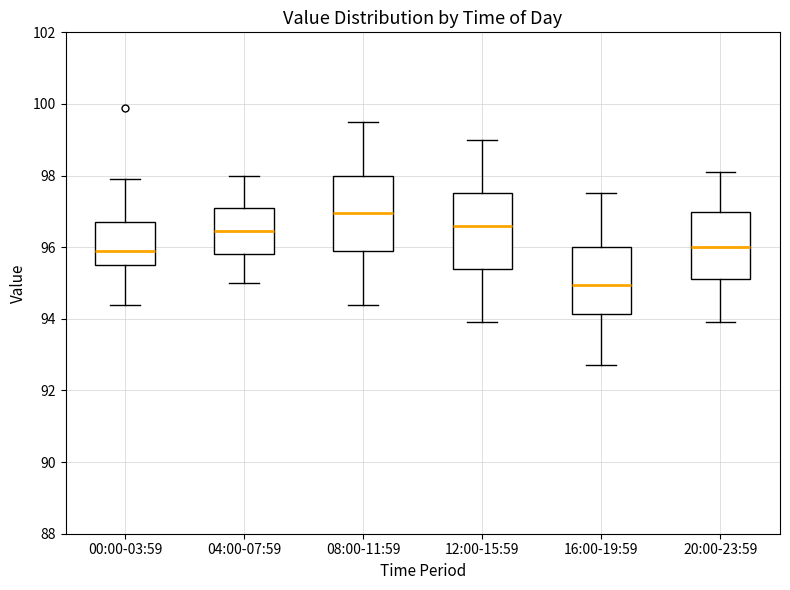

Where is the lower edge of the box for 16:00-19:59 on the y-axis? The values are not printed on the chart, so give them approximately, as read against the axis.

94.2